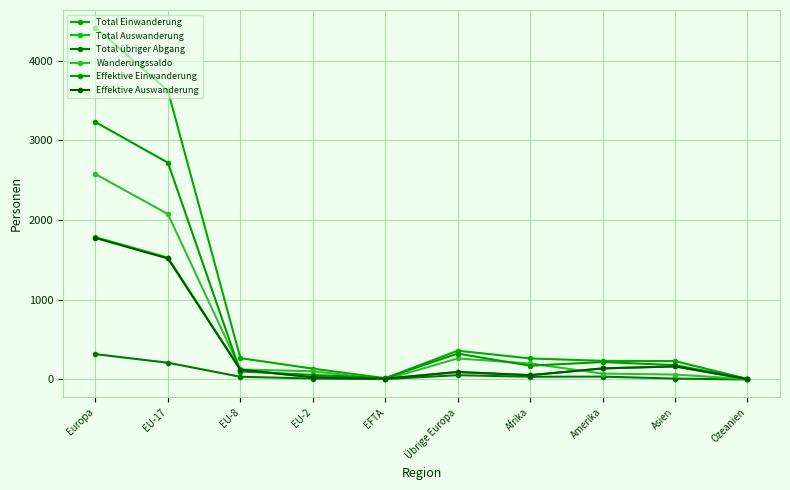

What are all the series names shown in the legend?

Total Einwanderung, Total Auswanderung, Total übriger Abgang, Wanderungssaldo, Effektive Einwanderung, Effektive Auswanderung